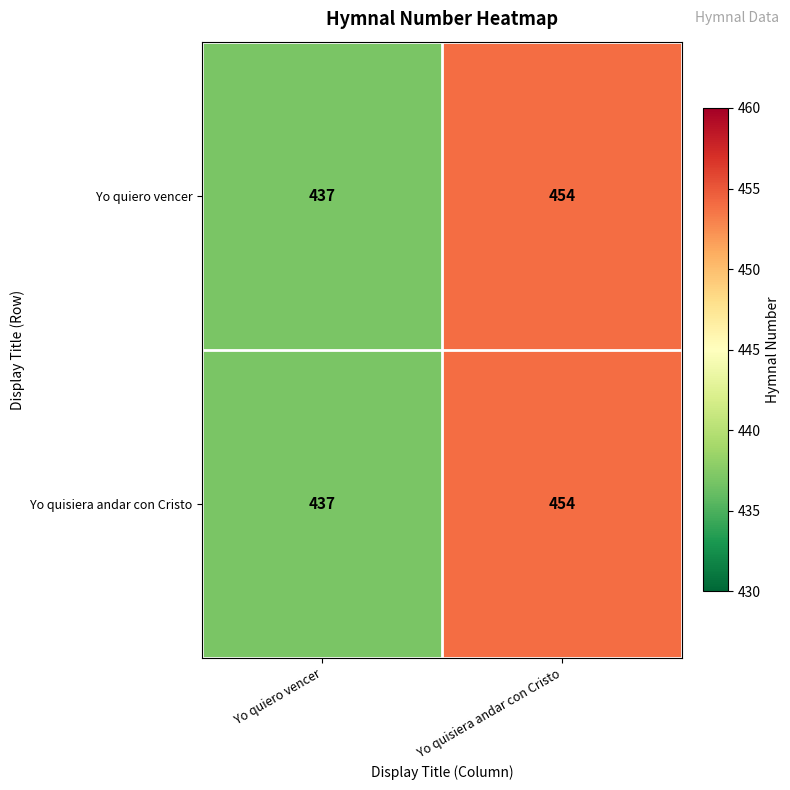

What is the average value of the Yo quiero vencer series?

446